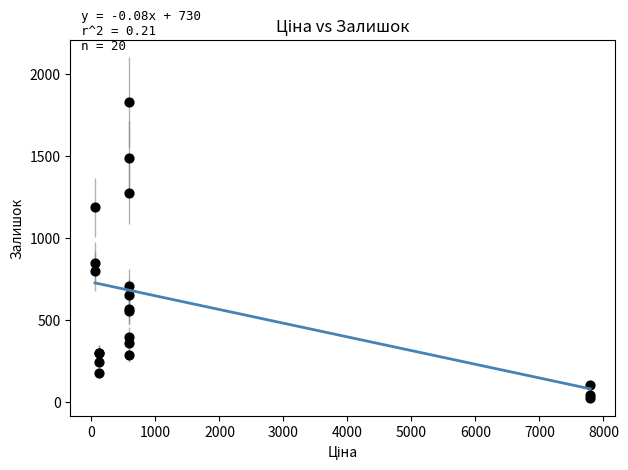

What Y value in the scatter plot is closest to 926?

845